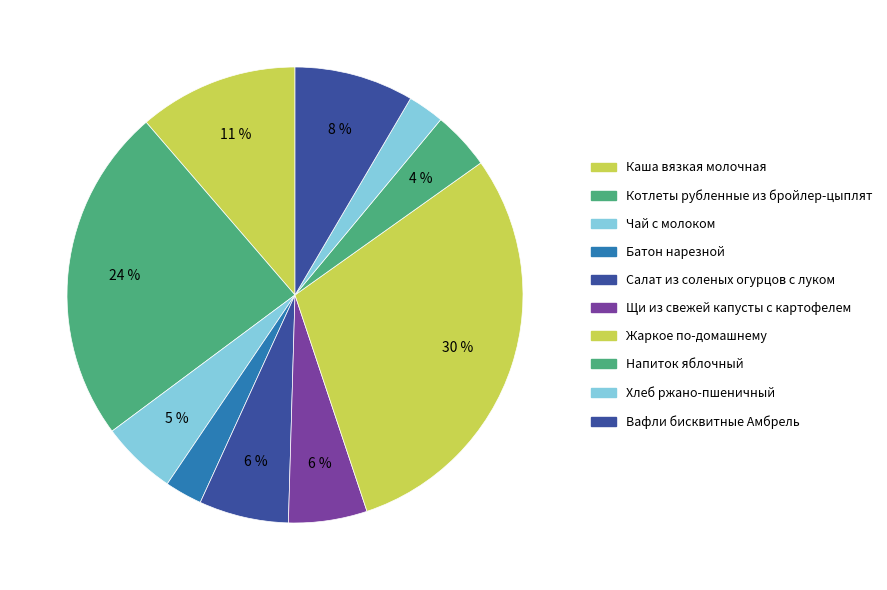

Approximately how many times larger is the value at Каша вязкая молочная compared to Вафли бисквитные Амбрель?

1.3